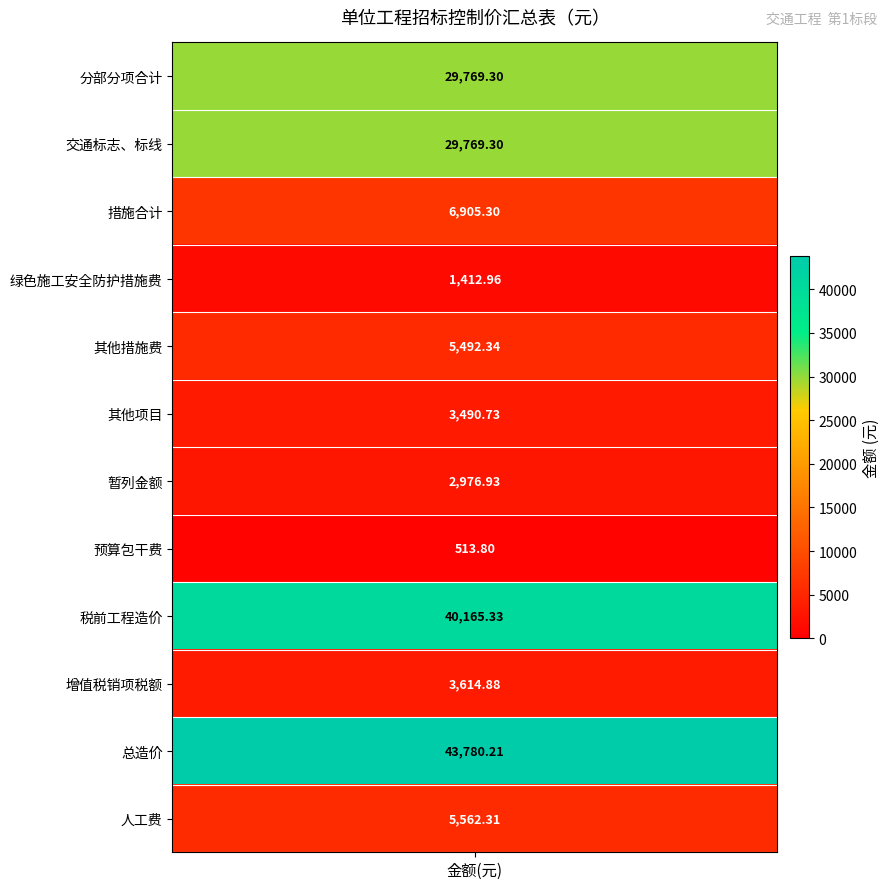

What is the sum of all 税前工程造价 values?

40165.3